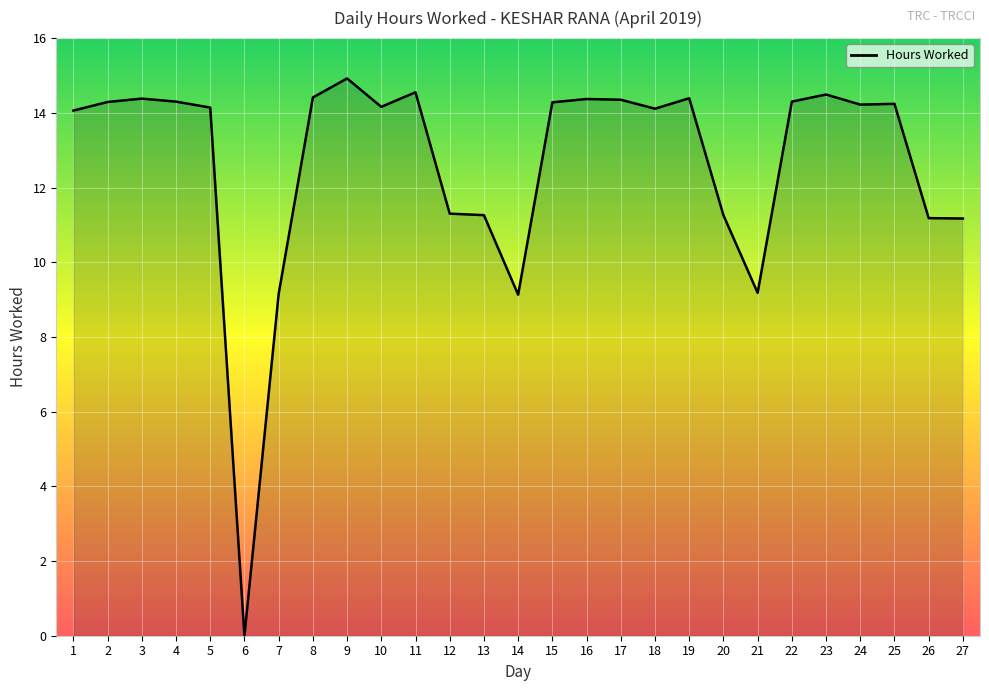

The chart shows a value of 14.3 at 22. True or false?

True